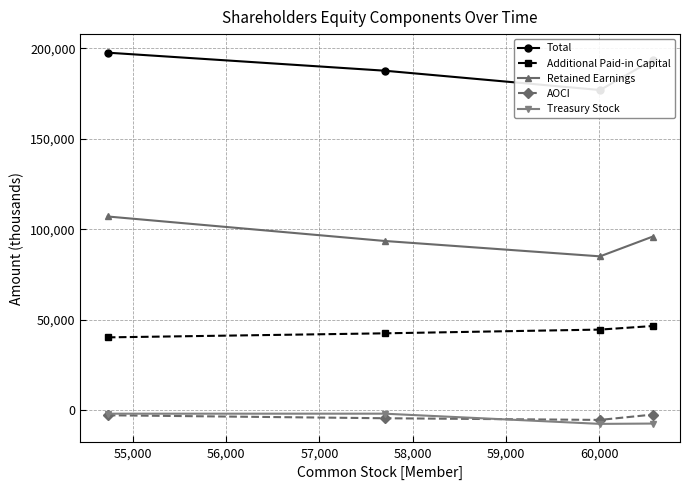

In Retained Earnings, how many points are lower than both neighbors (excluding endpoints)?

1